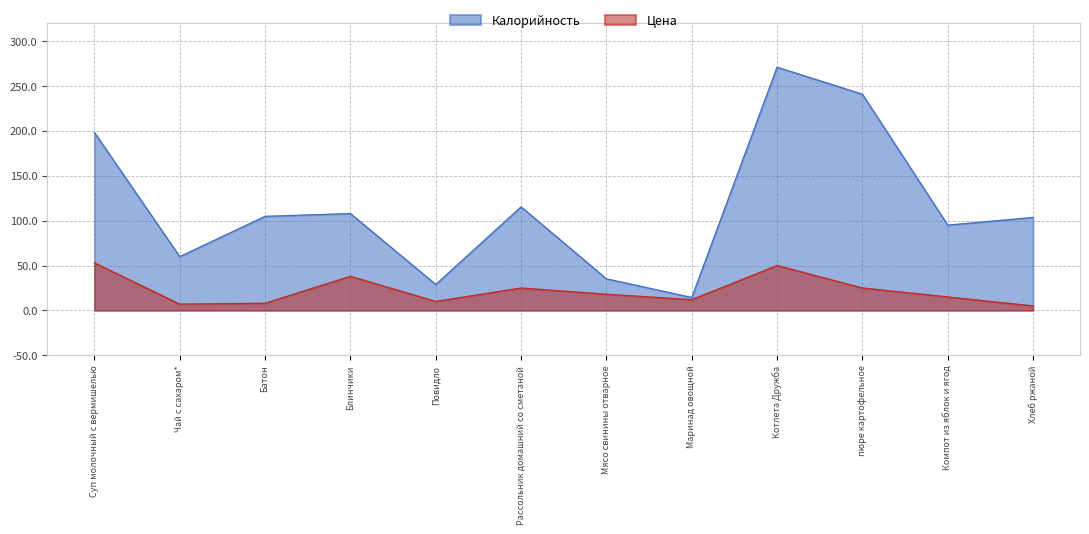

Rank the categories by Калорийность value from lowest to highest.

Маринад овощной, Повидло, Мясо свинины отварное, Чай с сахаром*, Компот из яблок и ягод, Хлеб ржаной, Батон, Блинчики, Рассольник домашний со сметаной, Суп молочный с вермишелью, пюре картофельное, Котлета Дружба